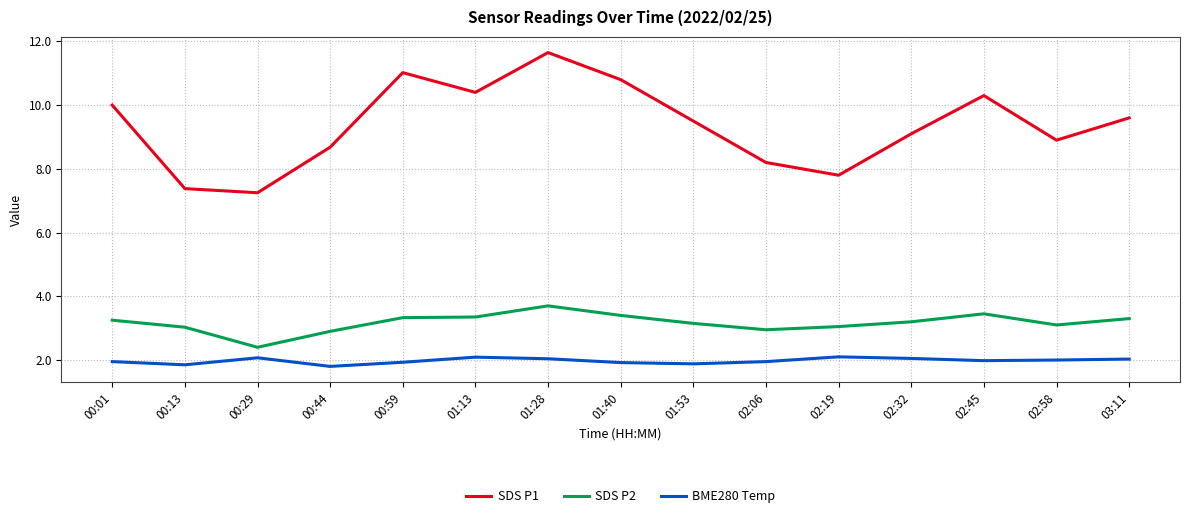

At which label does SDS P1 reach its peak?

01:28